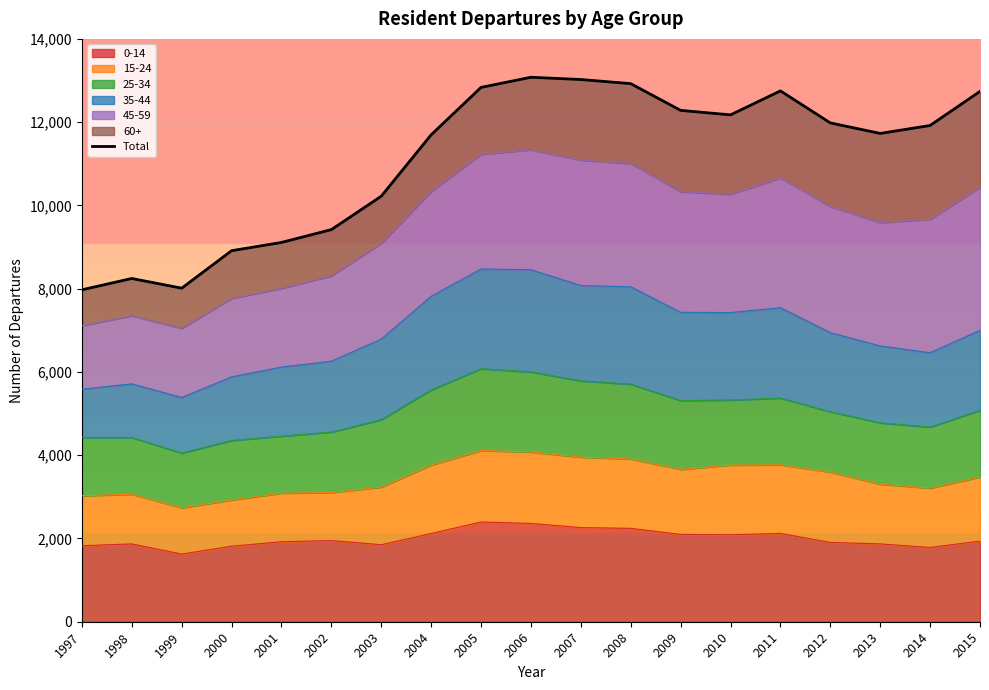

Rank the categories by value from lowest to highest.

1997, 1999, 1998, 2000, 2001, 2002, 2003, 2004, 2013, 2014, 2012, 2010, 2009, 2015, 2011, 2005, 2008, 2007, 2006